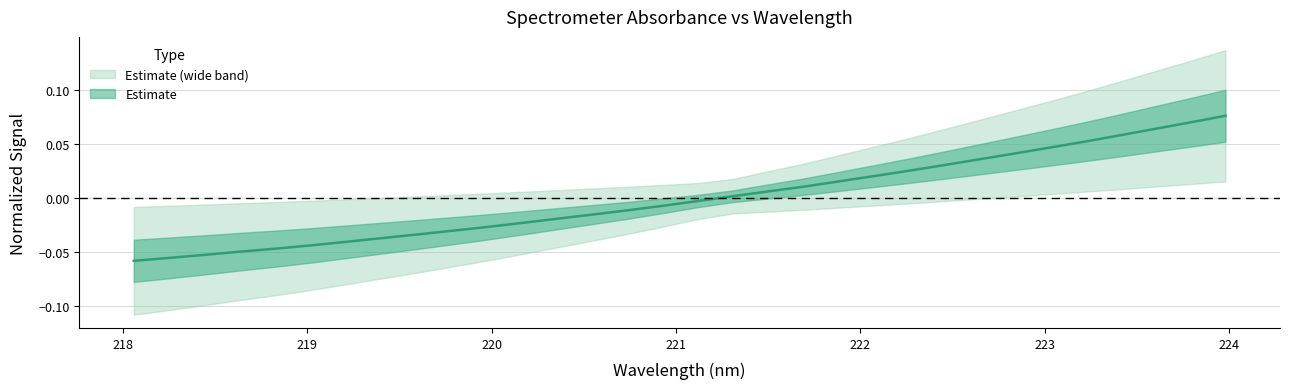

At which label does the data first exceed 0?

221.3083